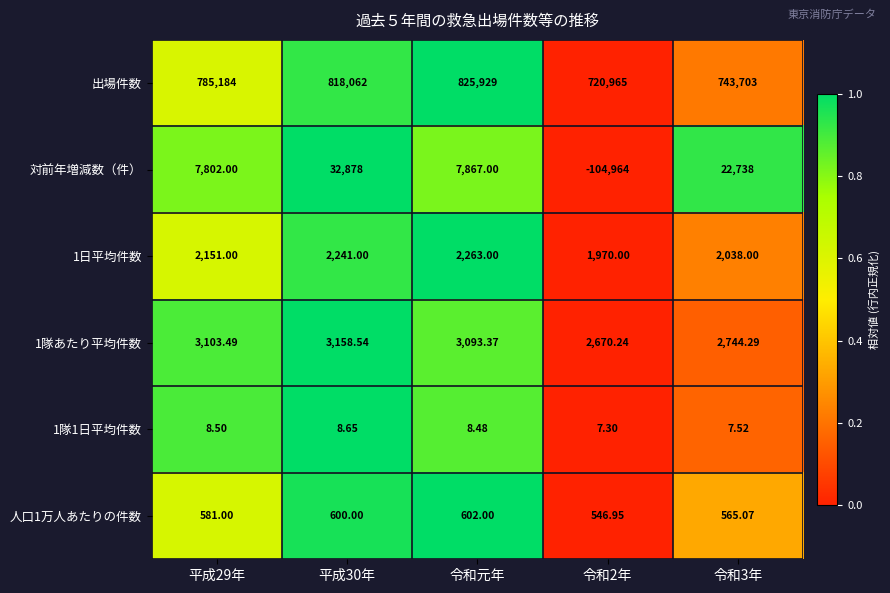

Which series changed the most between 平成30年 and 令和元年?

対前年増減数（件）